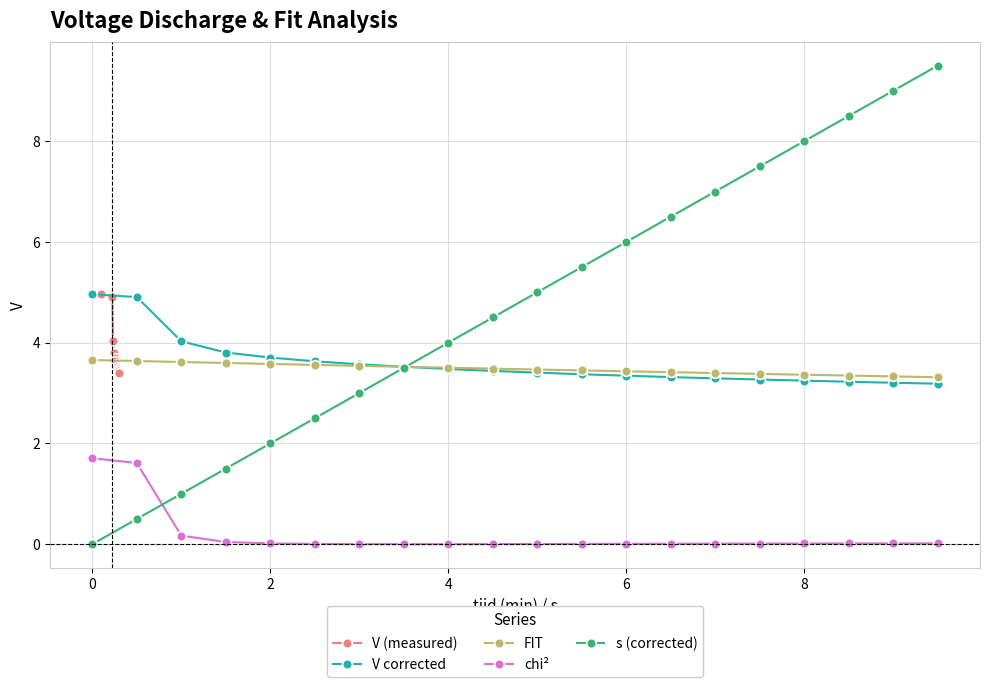

How many intersections are there between V corrected and s (corrected)?

1